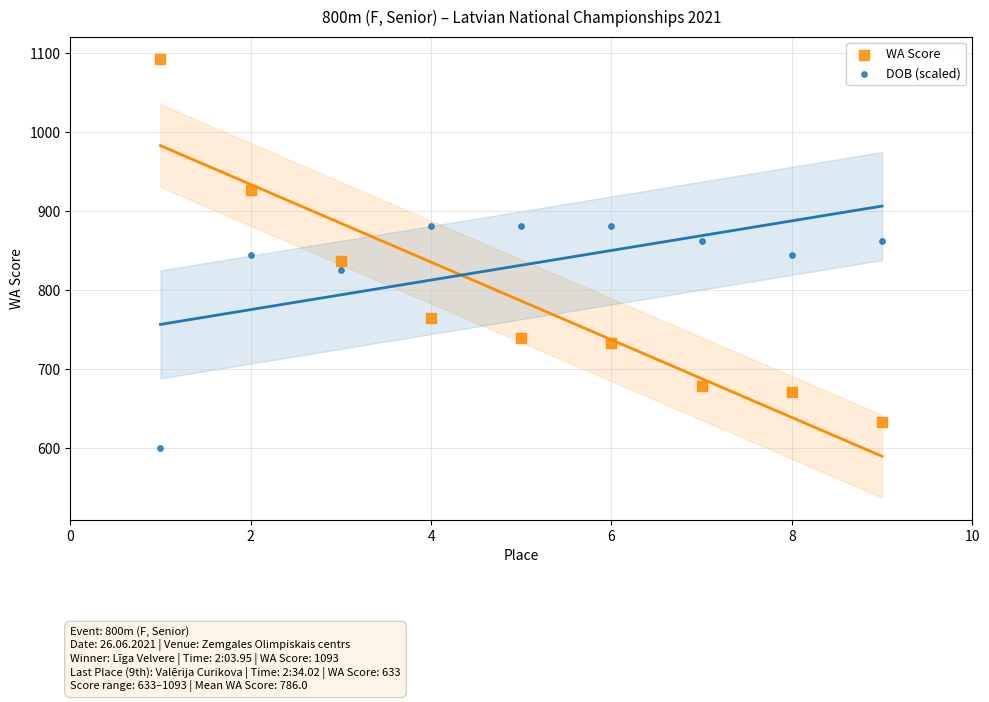

Which series has the widest spread of Y values?

WA Score